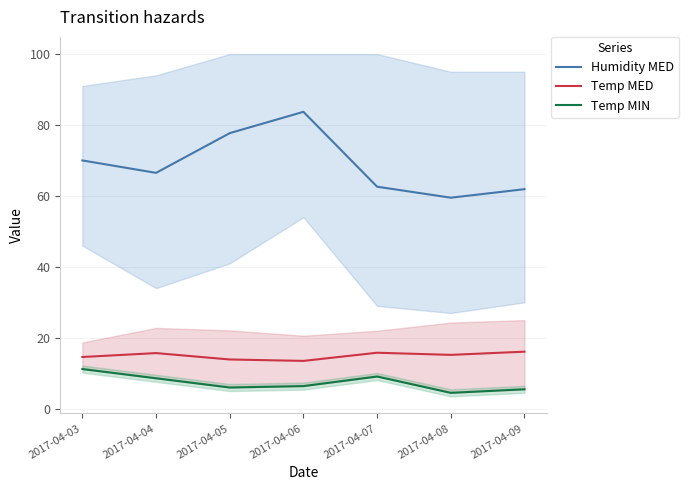

Which series has the largest total across all categories?

Humidity MED